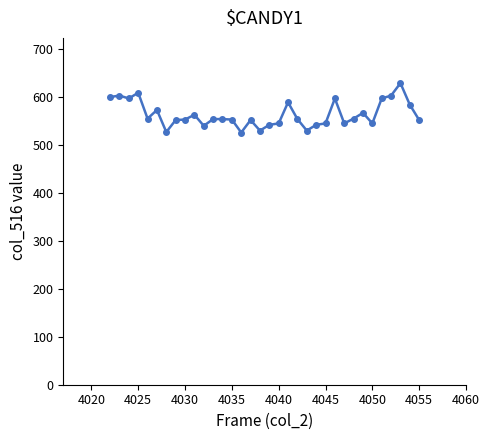

What is the sum of all values?

19162